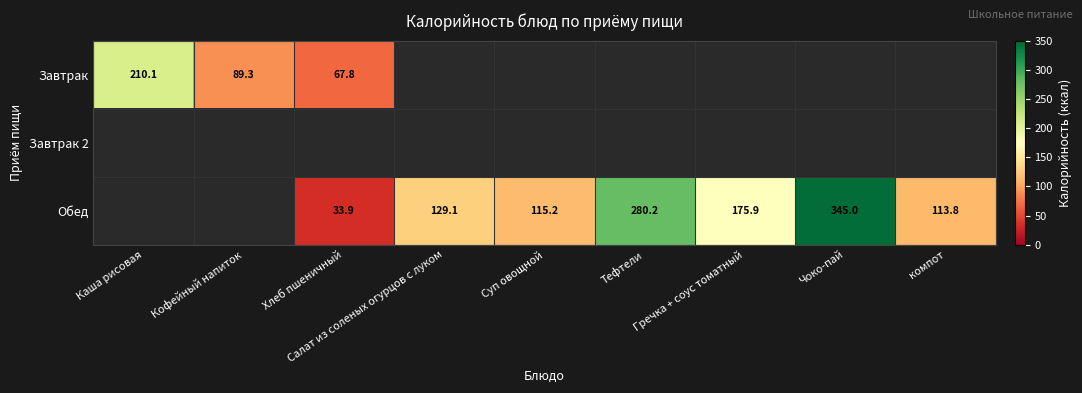

What is the minimum value shown in the chart?

33.9